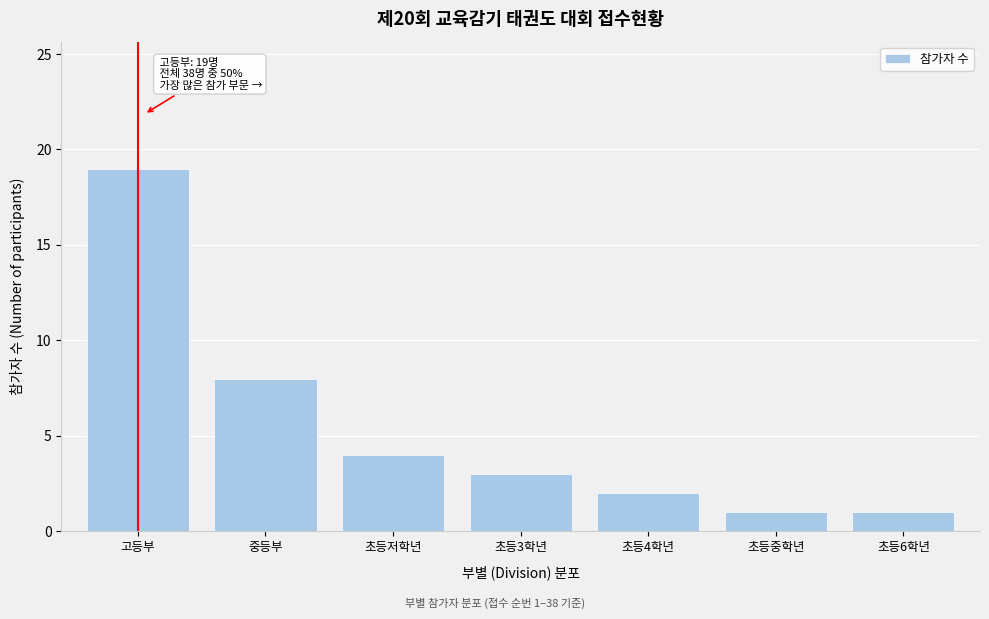

Reading left to right, what are all the values shown in this chart?

19	8	4	3	2	1	1